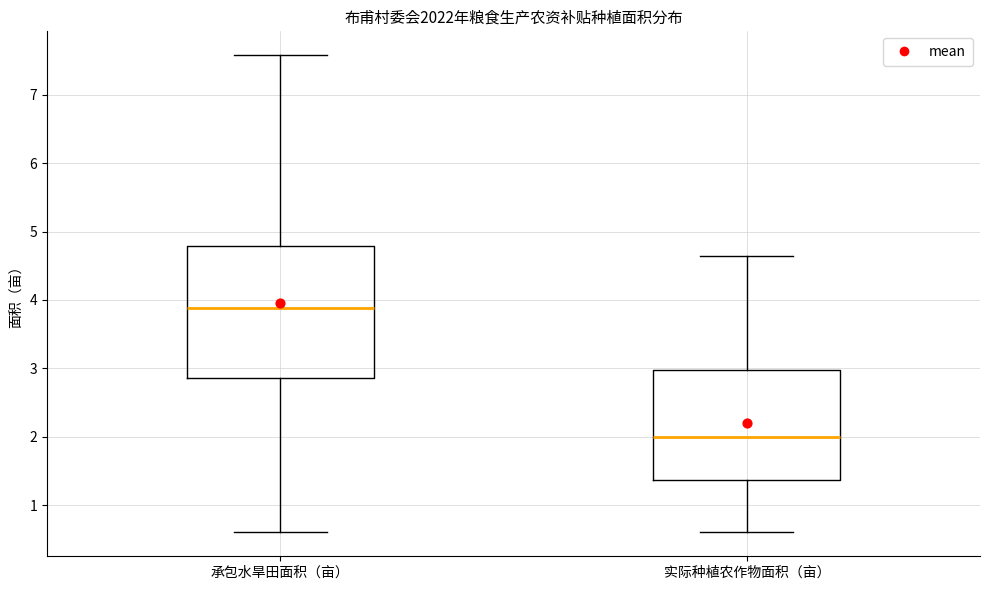

Reading left to right, read every box against the y-axis: the position of its median line, the range the box covers, and the ends of its whiskers. The values are not printed on the chart, so give them approximately, as read against the axis.

承包水旱田面积（亩）: median 3.9, box 2.9 to 4.8, whiskers 0.6 to 7.6
实际种植农作物面积（亩）: median 2.0, box 1.4 to 3.0, whiskers 0.6 to 4.6